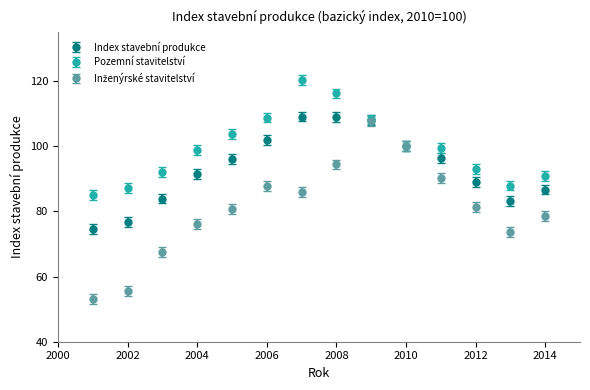

Which series has the largest total across all categories?

Pozemní stavitelství